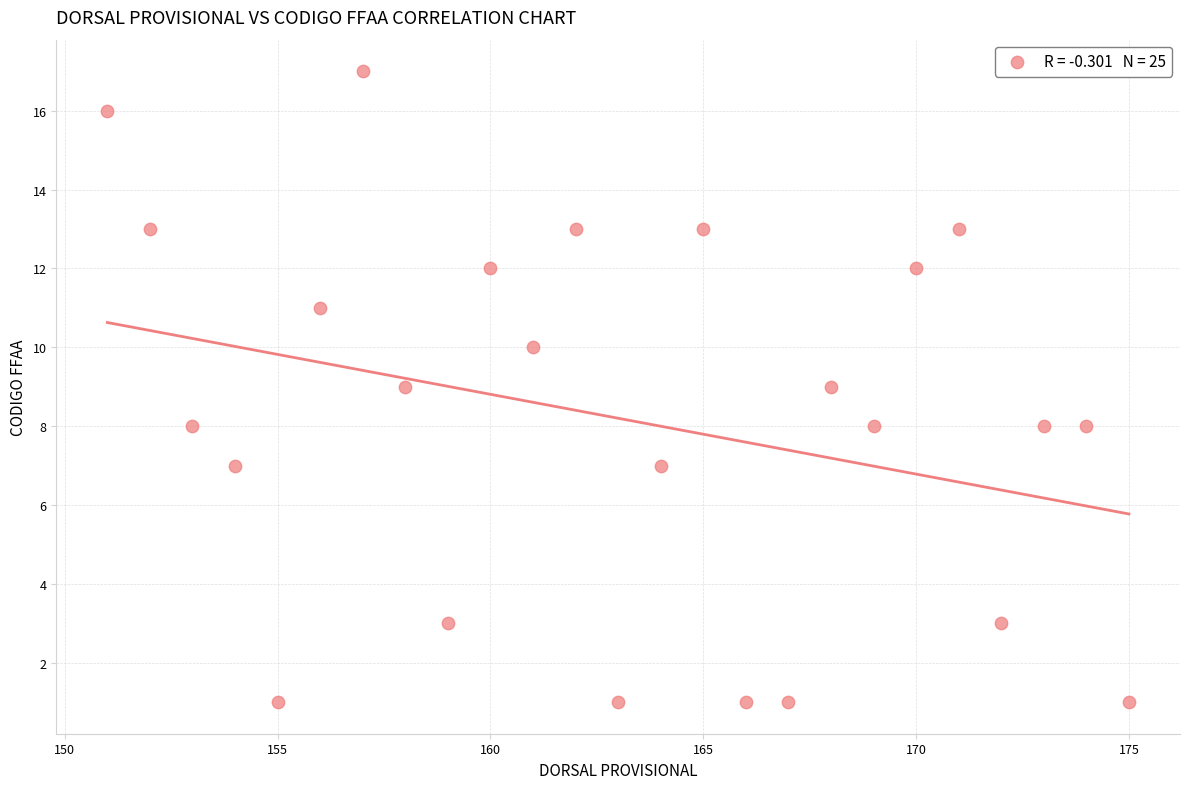

What is the range of Y values (max minus min)?

16